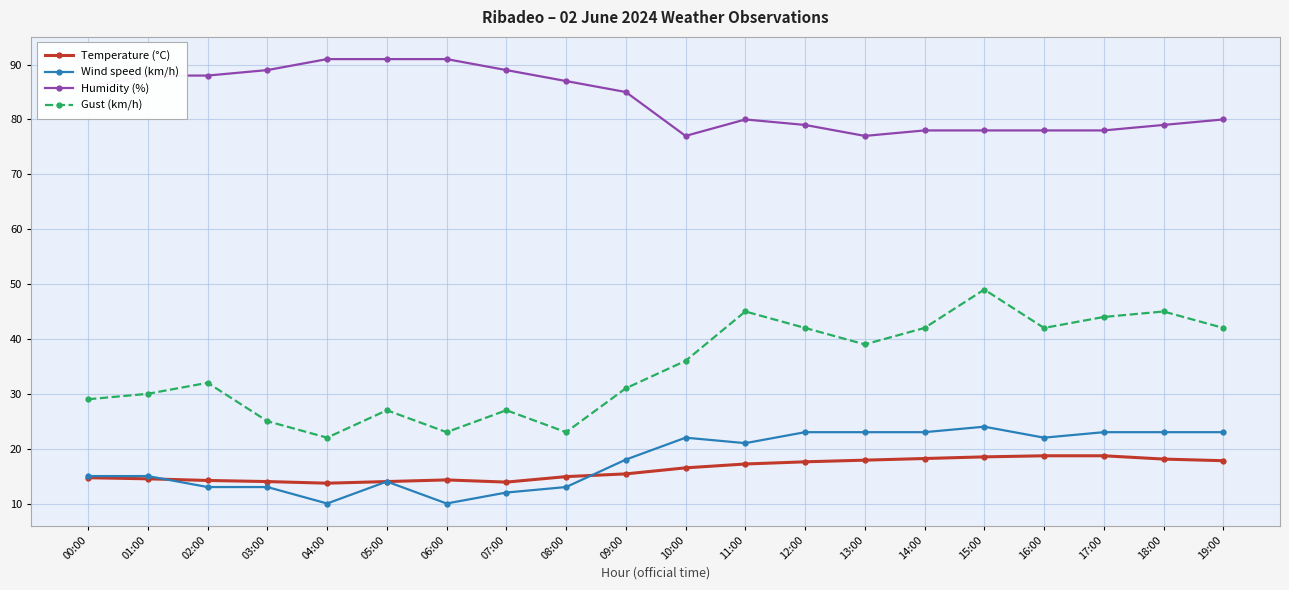

True or false: Wind speed (km/h) has more than 0 points higher than both neighbors.

True